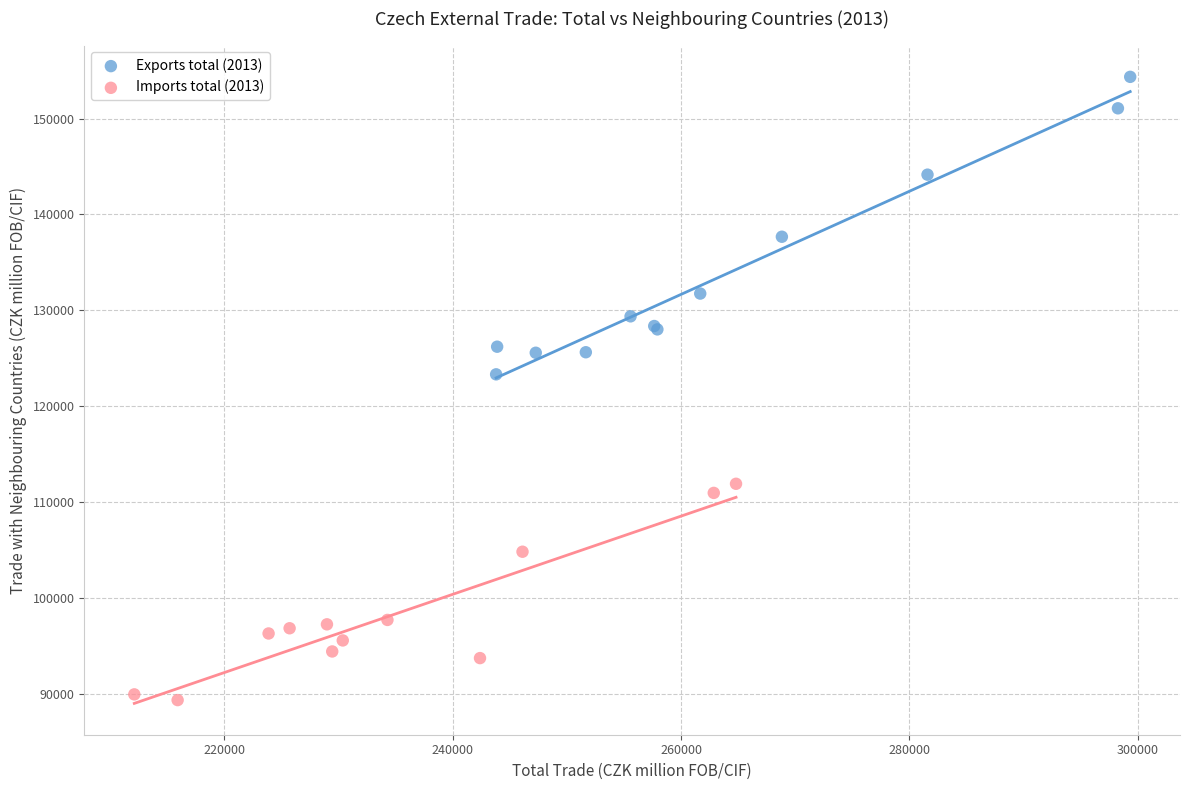

Which series reaches the minimum Y coordinate?

Imports total (2013)